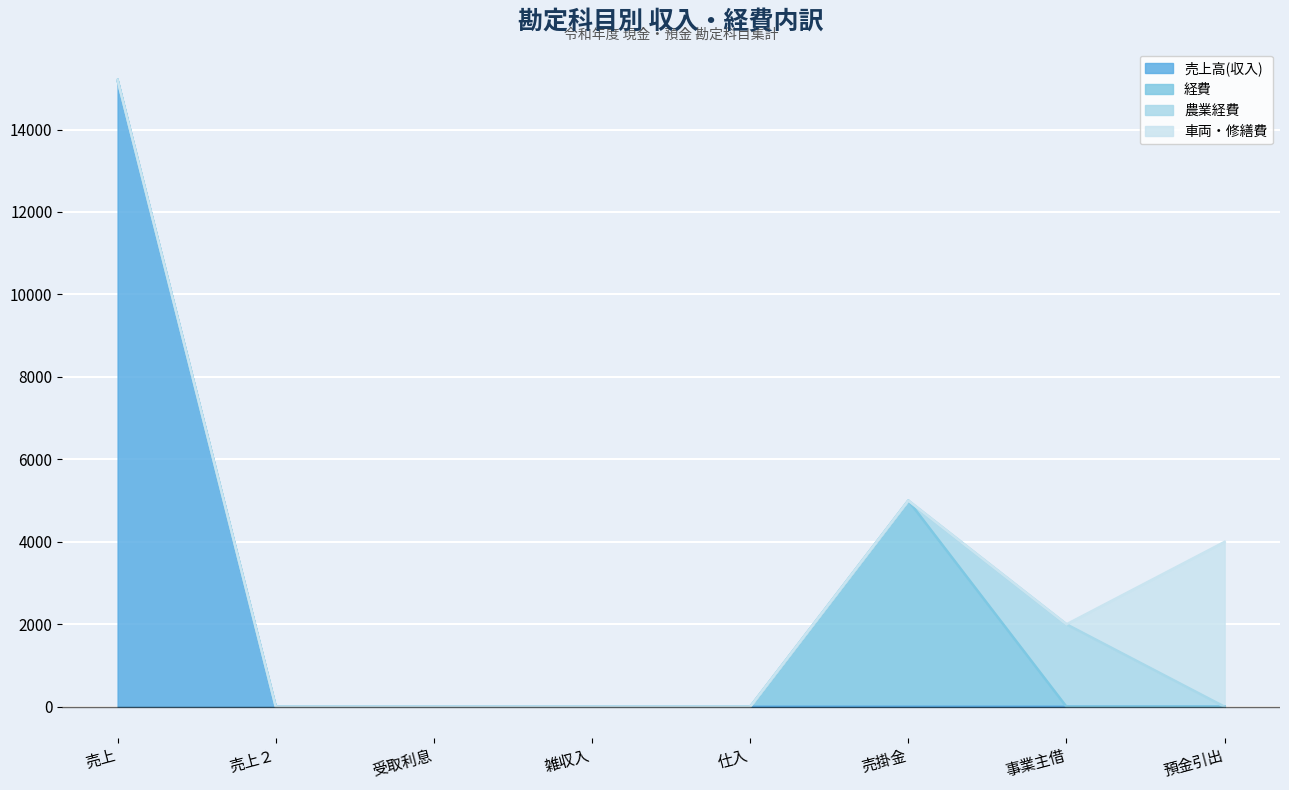

What is the average value of the 農業経費 series?

250